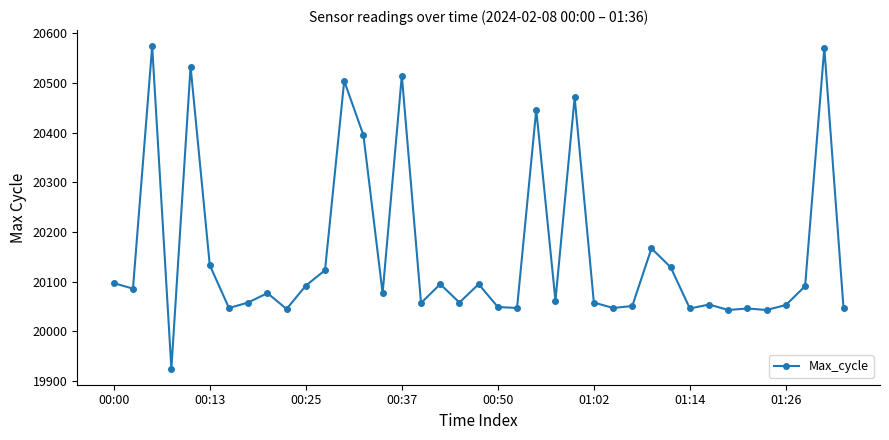

True or false: the data has more than 0 interior local peaks.

True